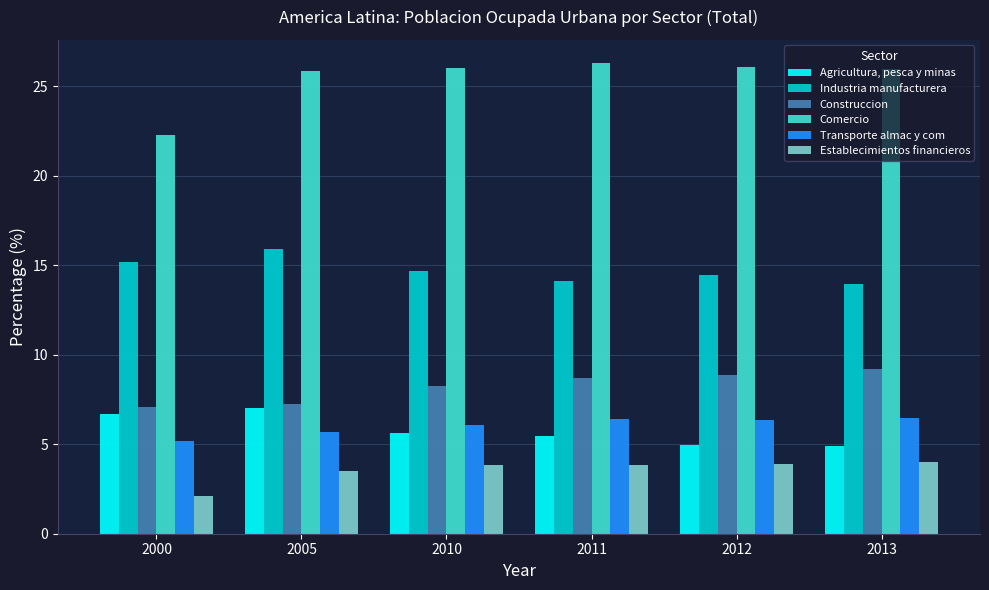

What is the sum of the Industria manufacturera values at 2005 and 2000?

31.1